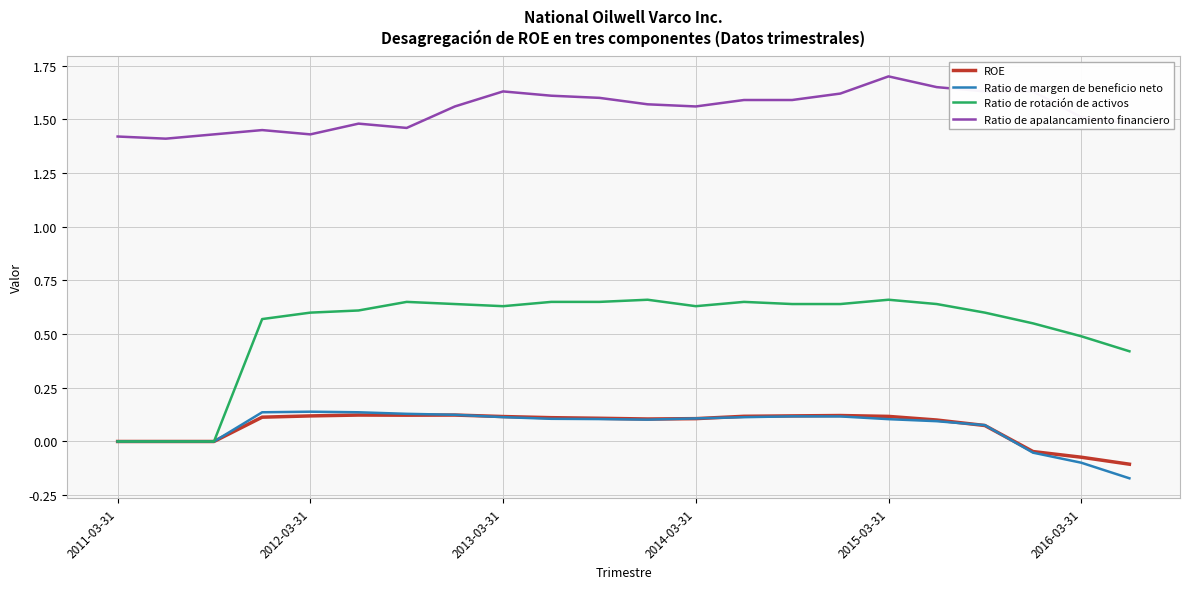

How many lines are shown in the chart?

4